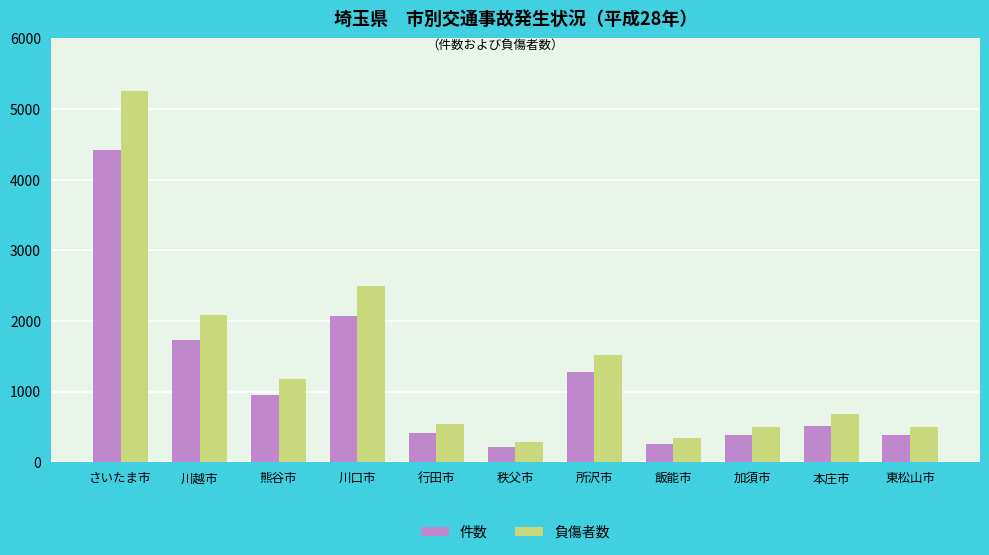

What is the difference between the maximum and minimum values in the 件数 series?

4197